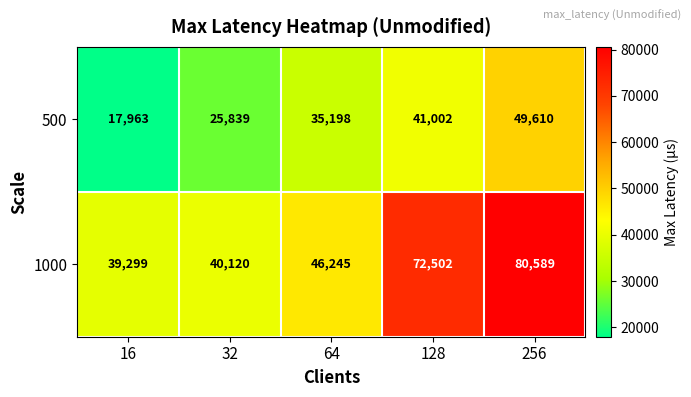

What value does the 1000 series have at 64?

46245